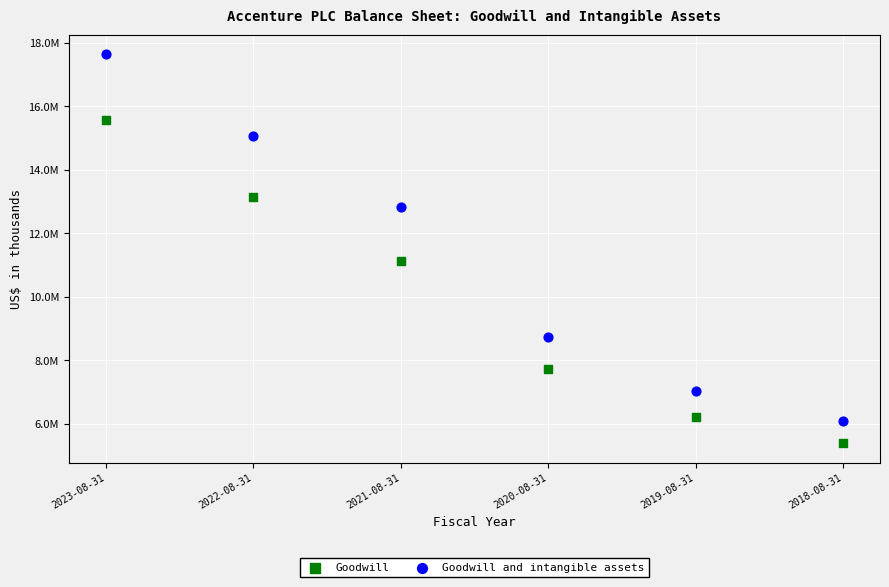

Which series reaches the maximum Y coordinate?

Goodwill and intangible assets